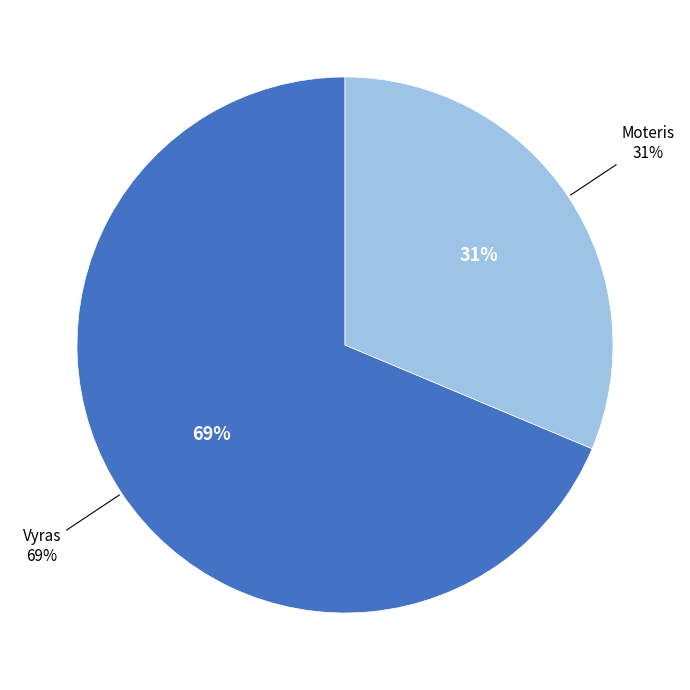

Which category accounts for the majority?

Vyras